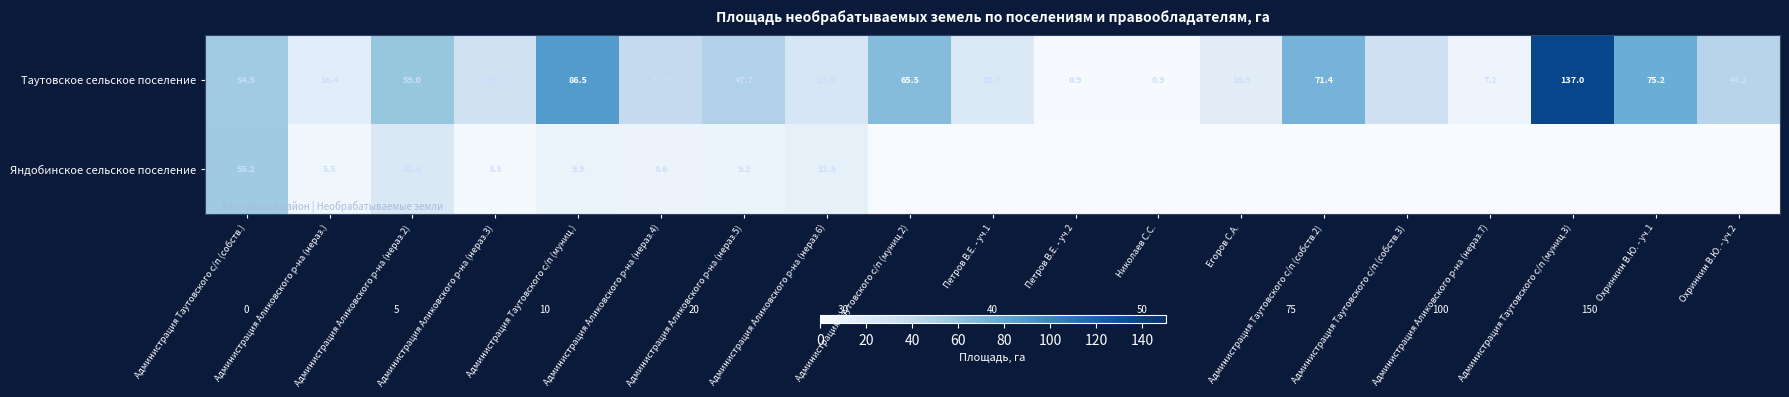

What is the difference between the second highest and minimum values in the Таутовское сельское поселение series?

85.6